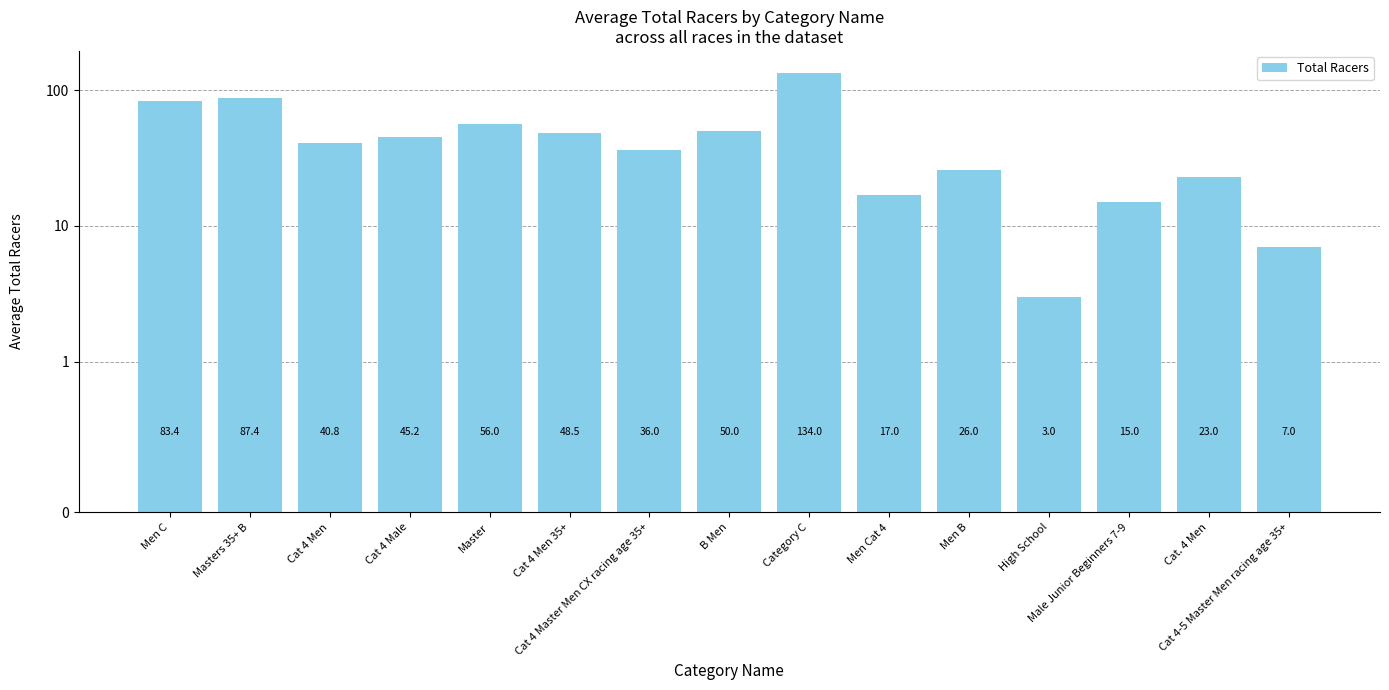

Where is the data nearest to the value 68?

Master